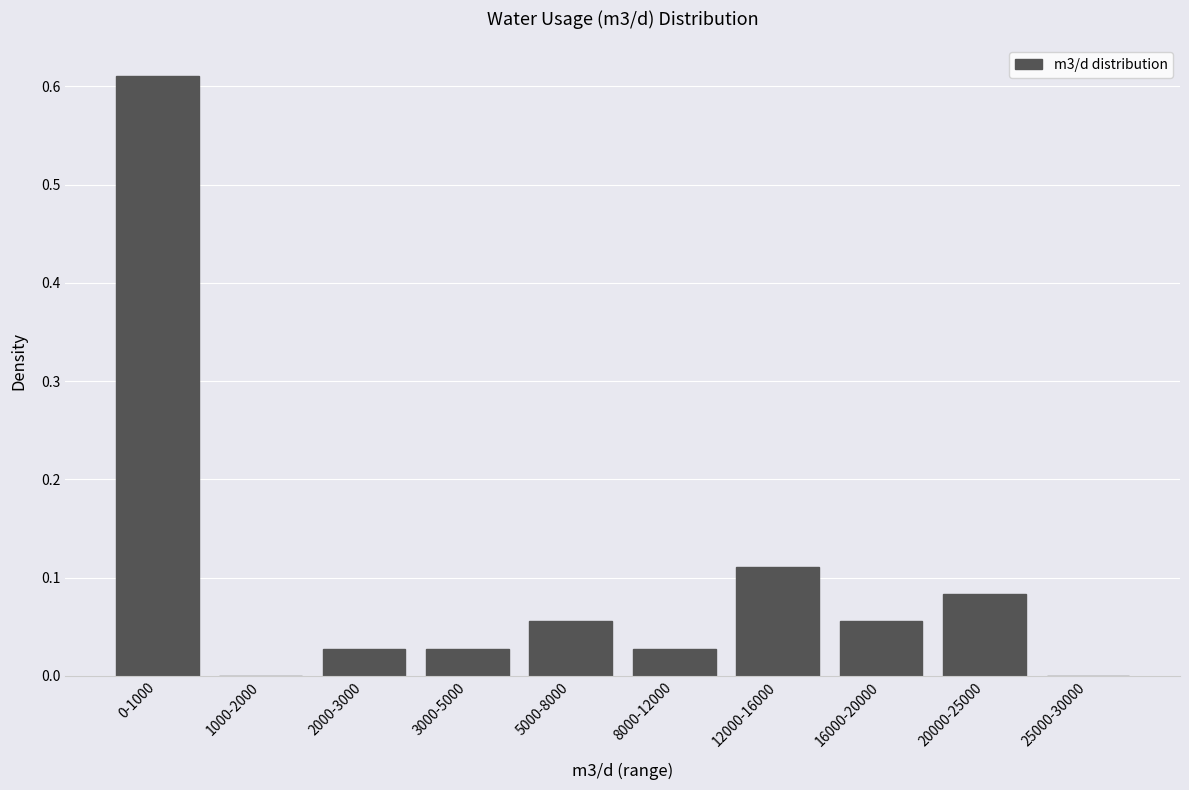

What is the sum of all values?

1.0